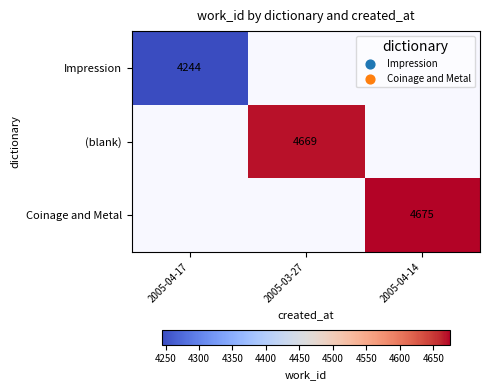

Is it true that (blank) equals 4669 at 2005-03-27?

True